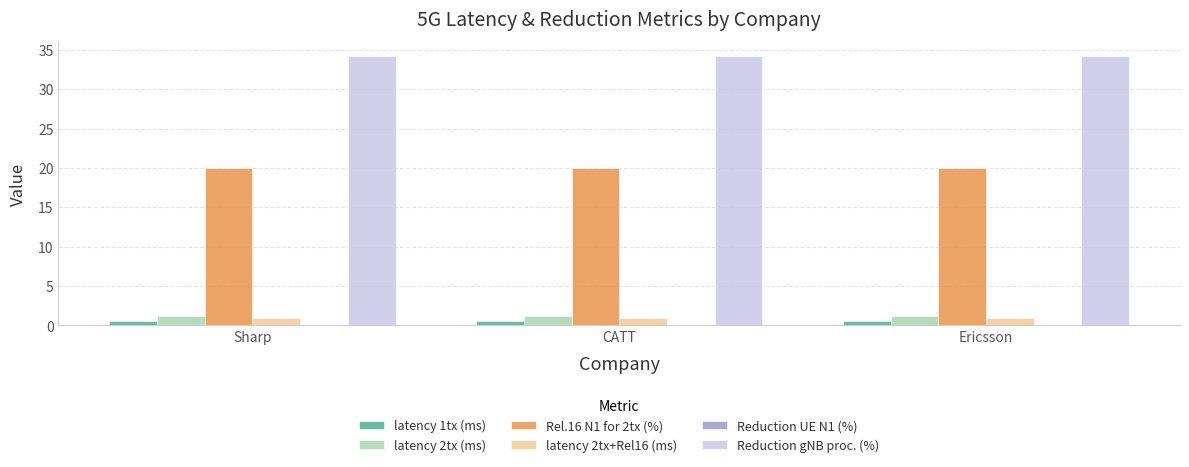

The Rel.16 N1 for 2tx (%) series shows 20.0 at CATT. True or false?

True